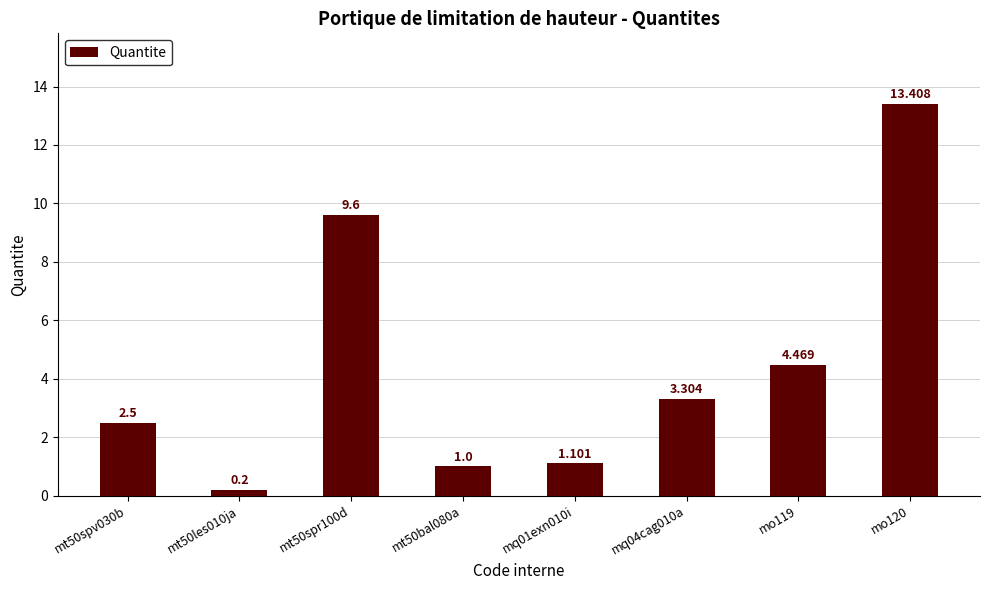

What is the value of the 5th bar from the left?

1.1